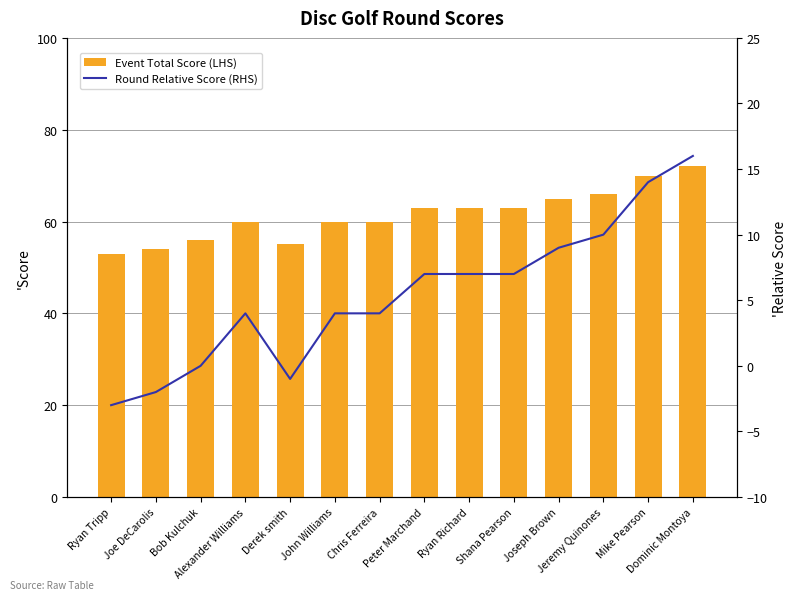

What is the difference between the Event Total Score (LHS) values at Chris Ferreira and Bob Kulchuk?

4